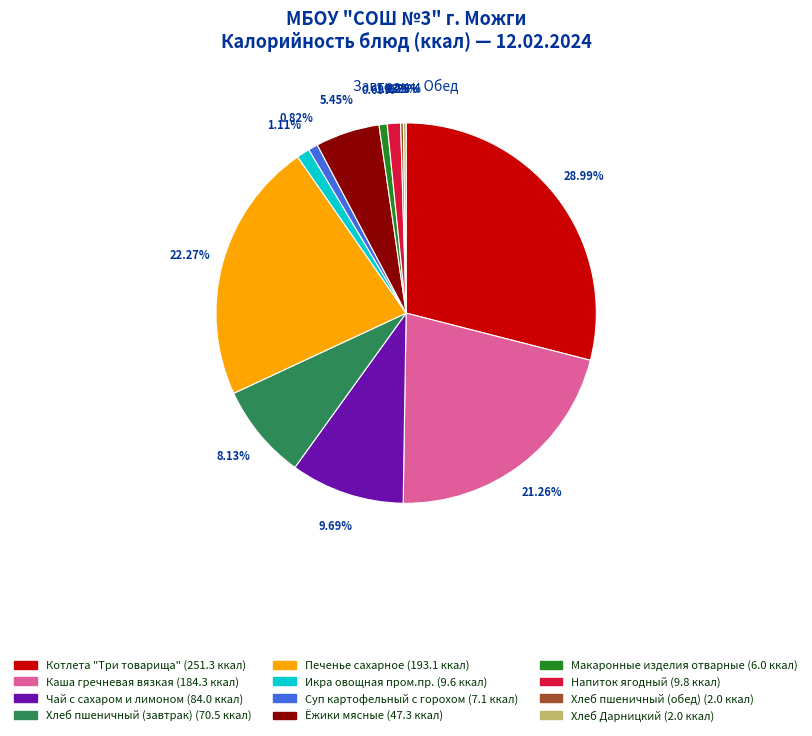

Is there a majority slice in this chart?

No